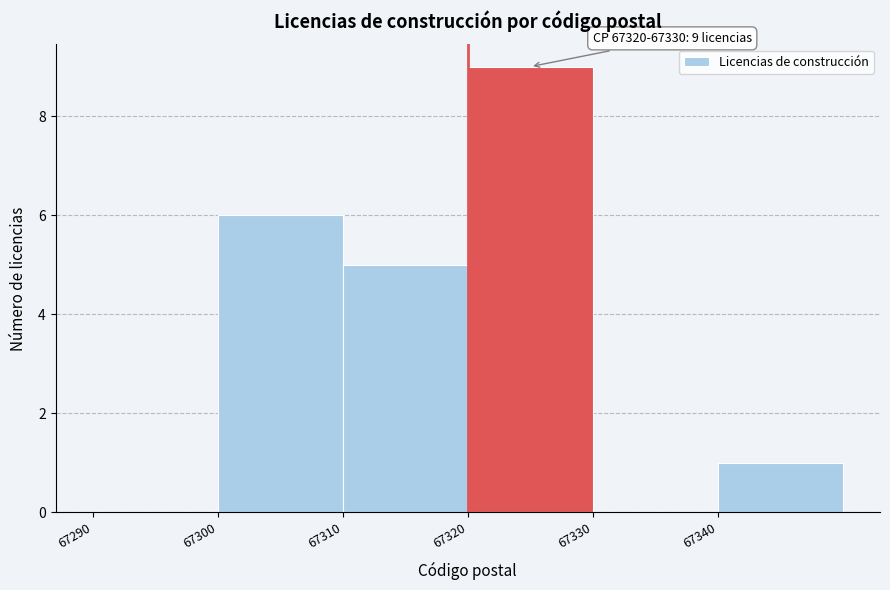

Which range on the x-axis has the tallest bar?

67320 to 67330